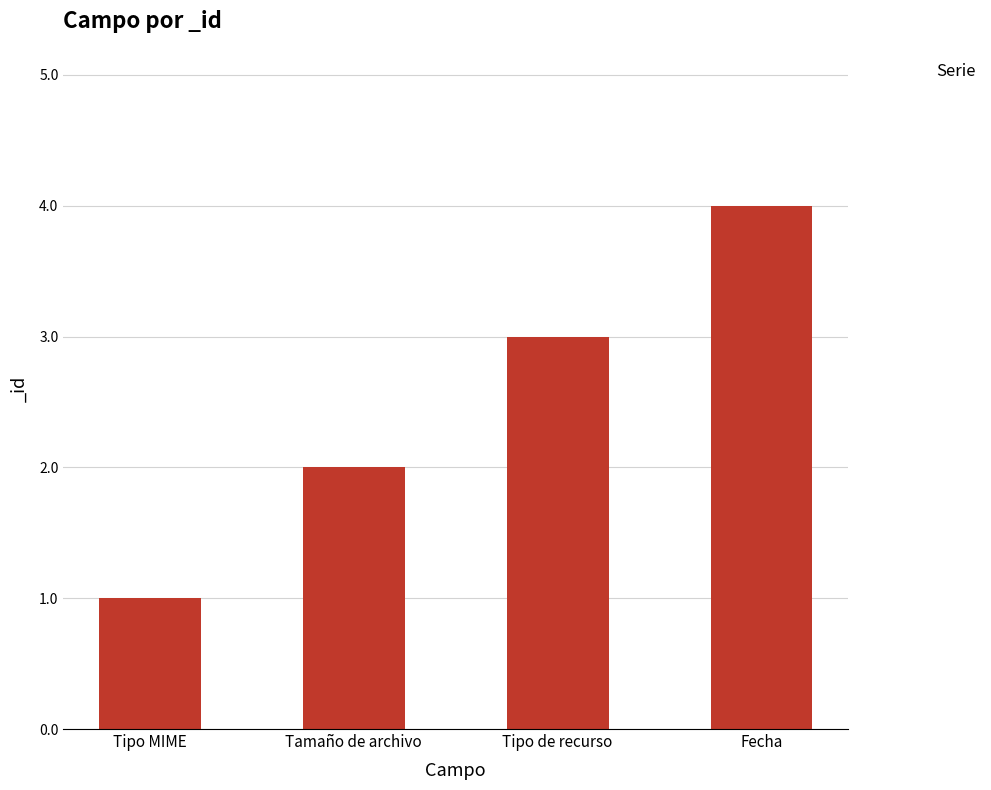

Reading left to right, what are all the values shown in this chart?

1	2	3	4